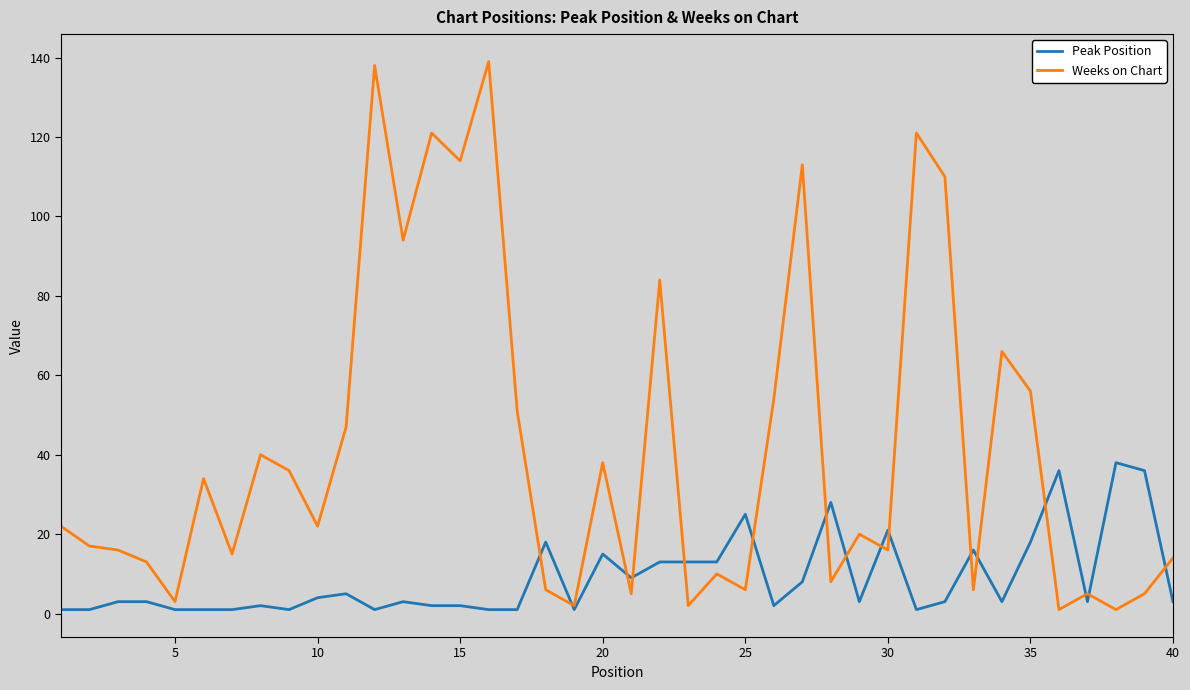

What is the sum of all Peak Position values?

359